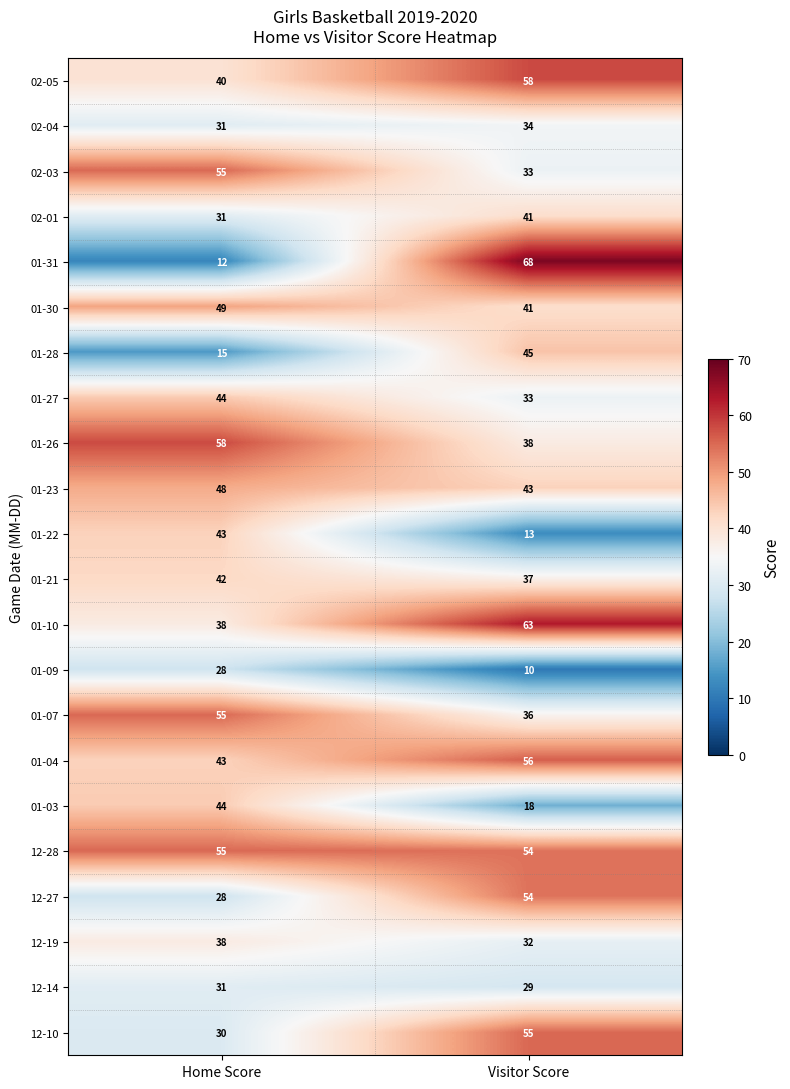

What is the total value across all series at Visitor Score?

891